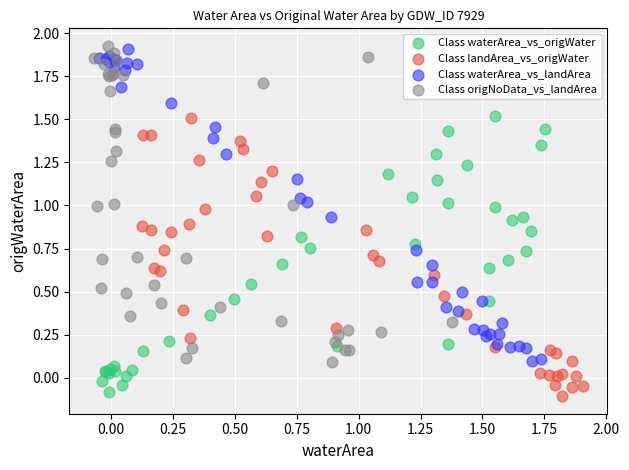

Which series reaches the minimum Y coordinate?

Class landArea_vs_origWater